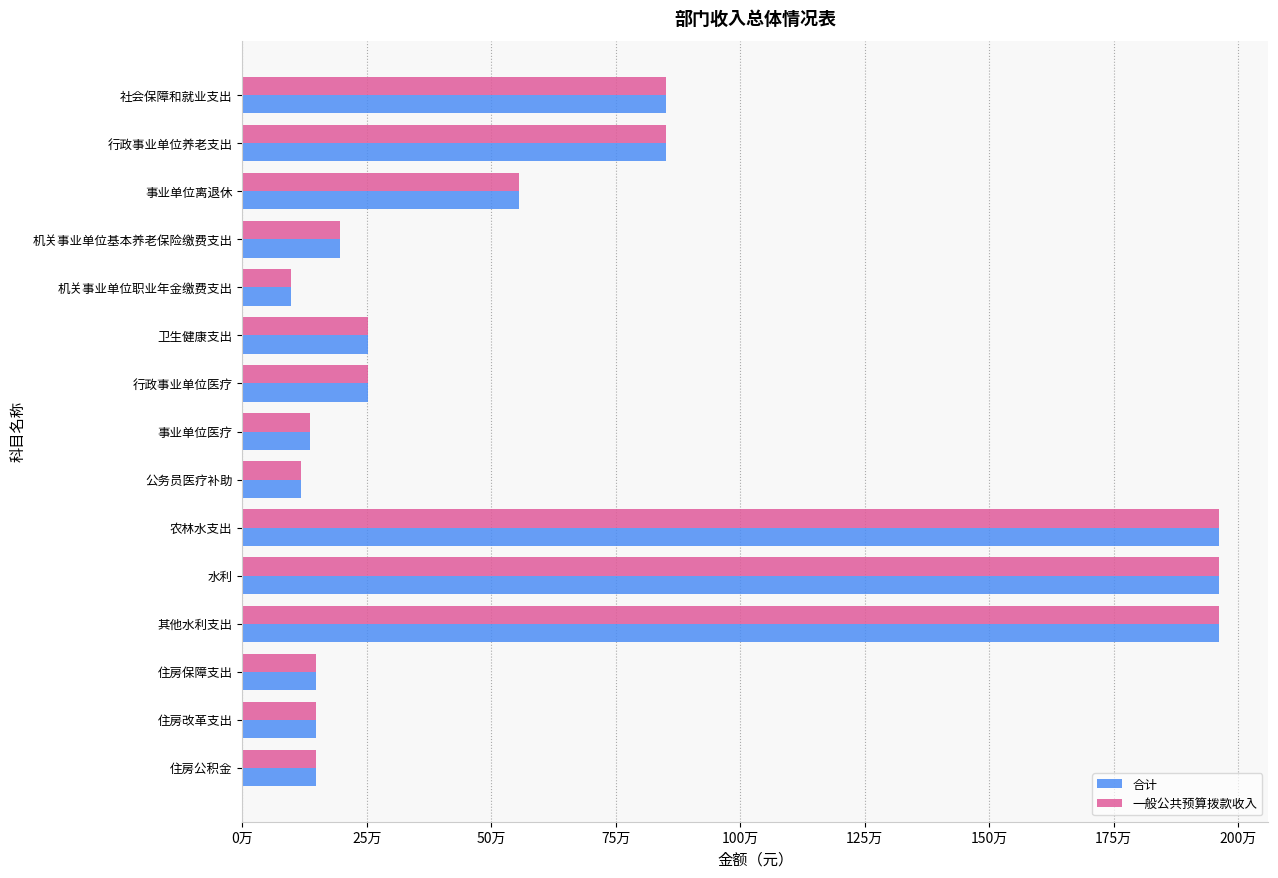

What are all the series names shown in the legend?

合计, 一般公共预算拨款收入